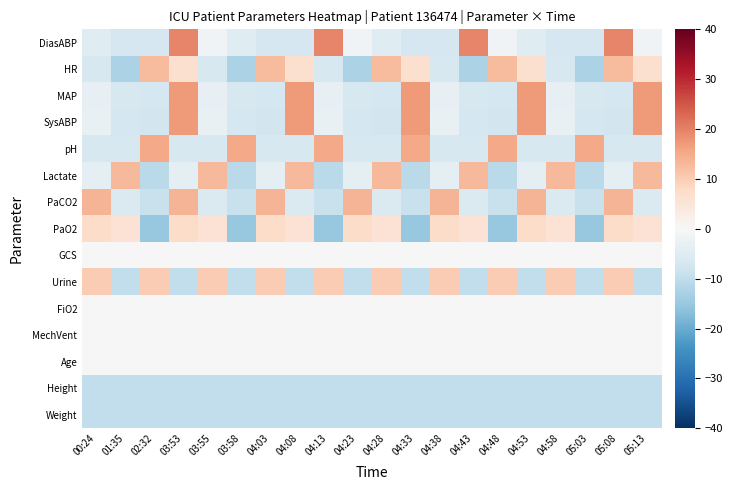

At 04:53, list the series in order from largest to smallest.

MAP, SysABP, PaCO2, PaO2, HR, GCS, FiO2, MechVent, Age, Lactate, DiasABP, pH, Urine, Height, Weight